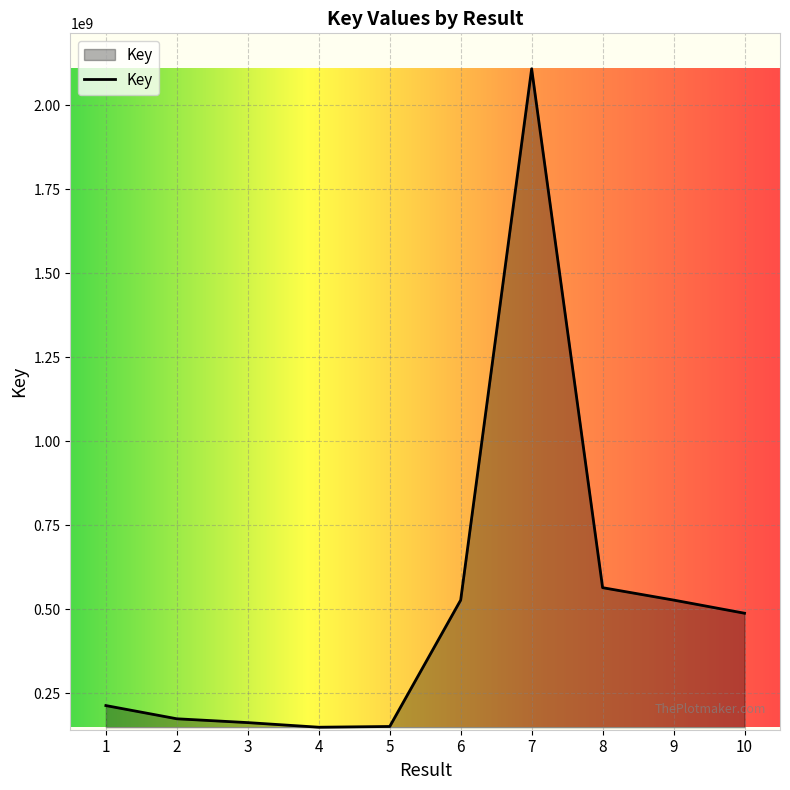

What is the approximate value at 9, to the nearest 10?

527362130